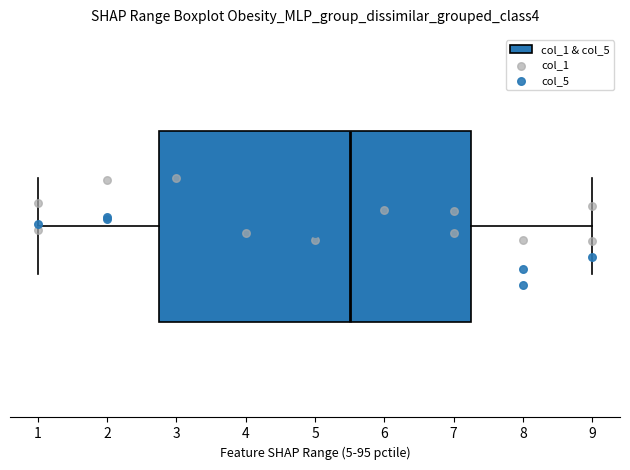

Where does the right whisker of the box end on the x-axis? The values are not printed on the chart, so give them approximately, as read against the axis.

9.0